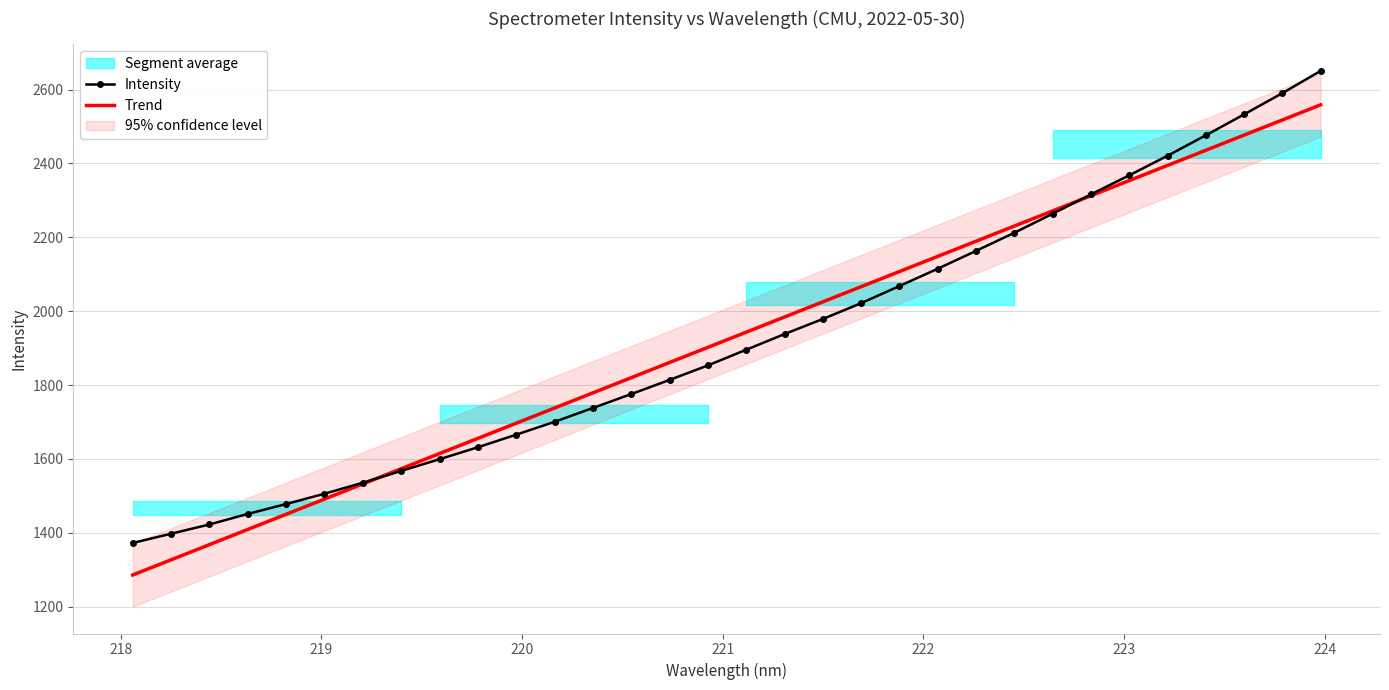

List the series in order of their overall mean, highest first.

Trend, Intensity